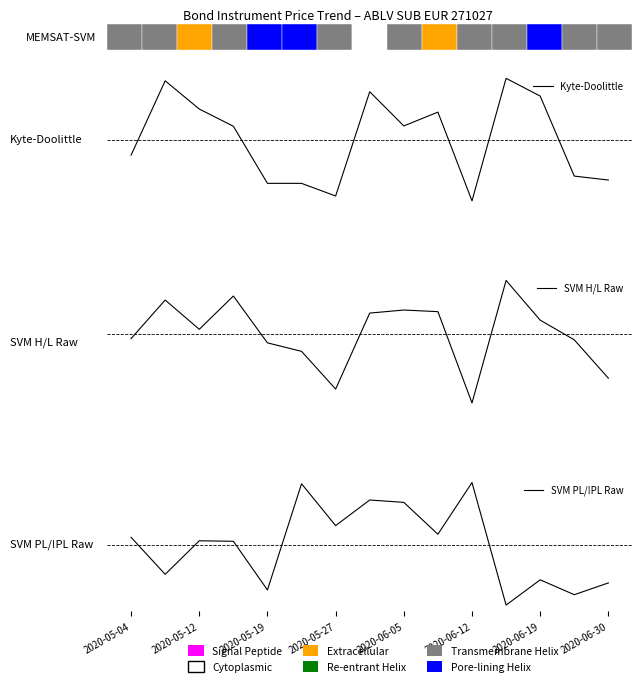

What is the total value across all series at 2020-05-12?

167.8